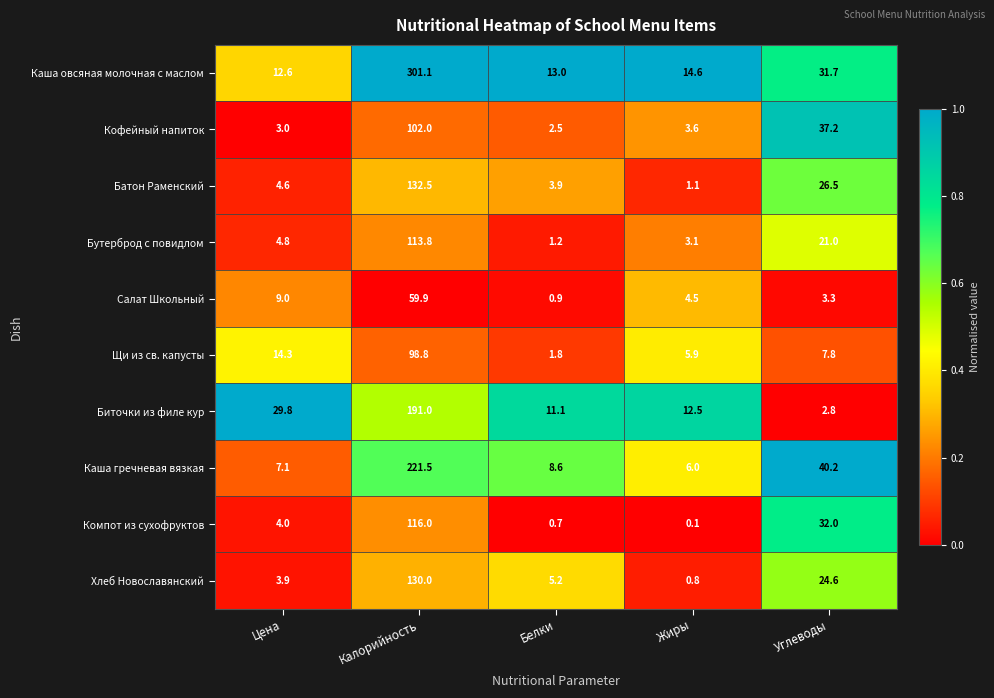

Which series has the widest spread of values?

Каша овсяная молочная с маслом